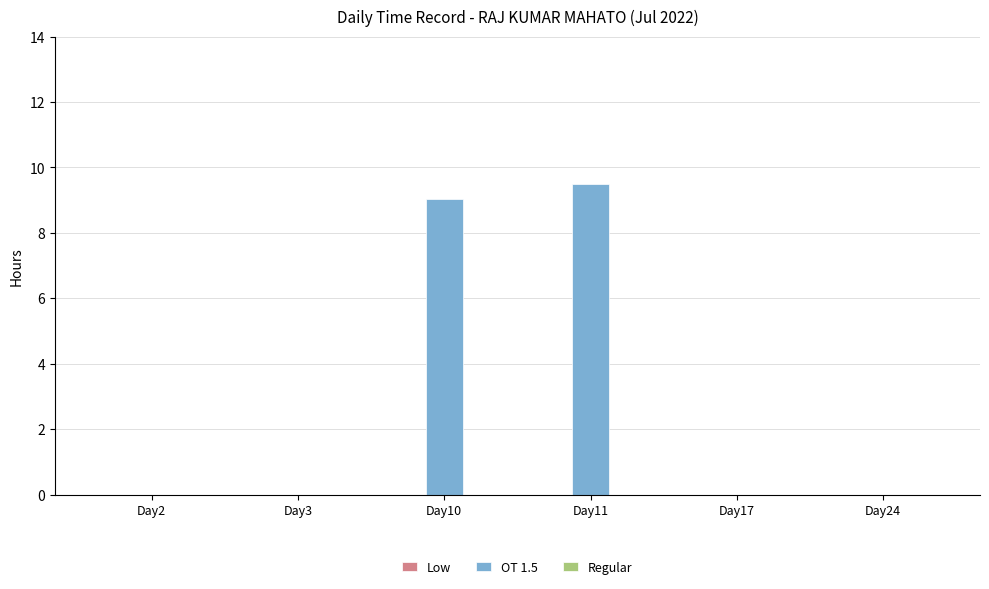

Between Day3 and Day11, which is larger?

Day11